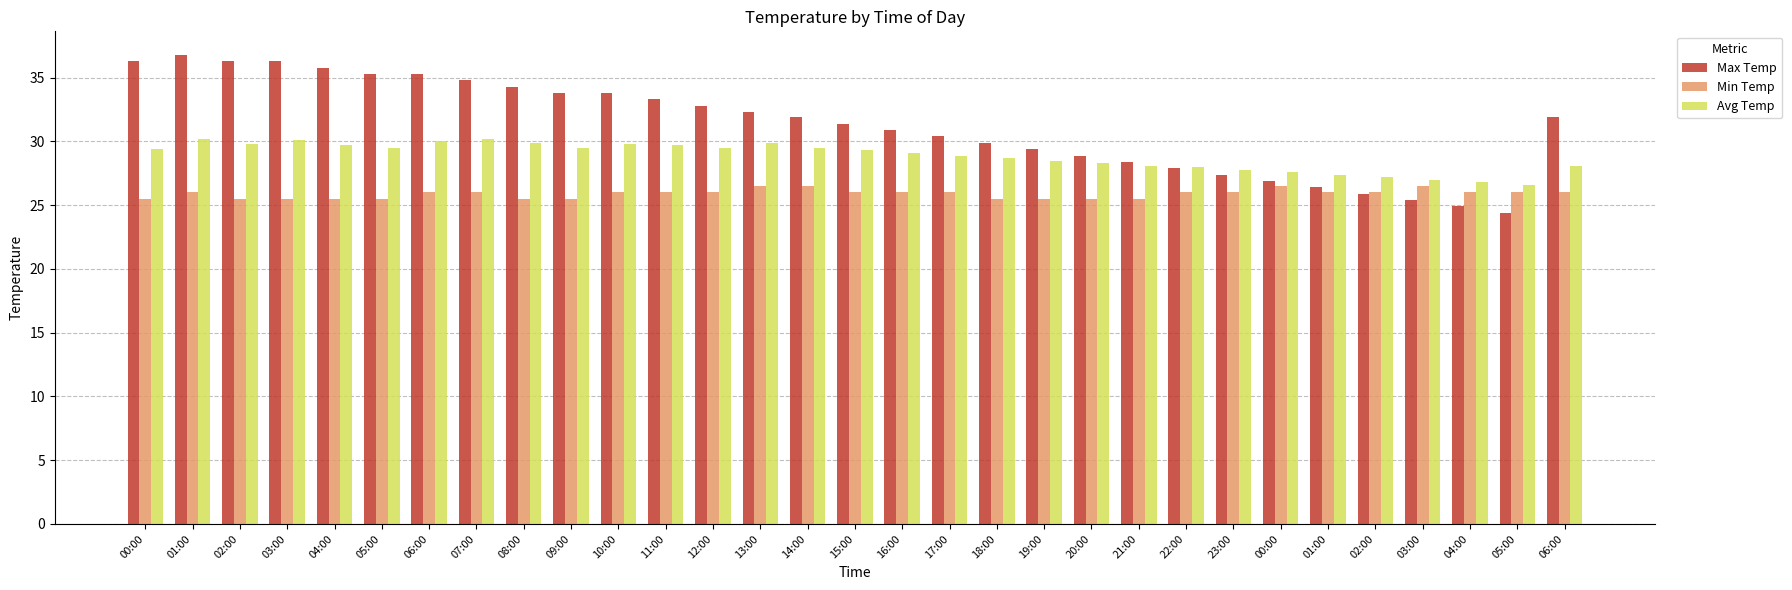

What is the greatest value displayed?

36.8